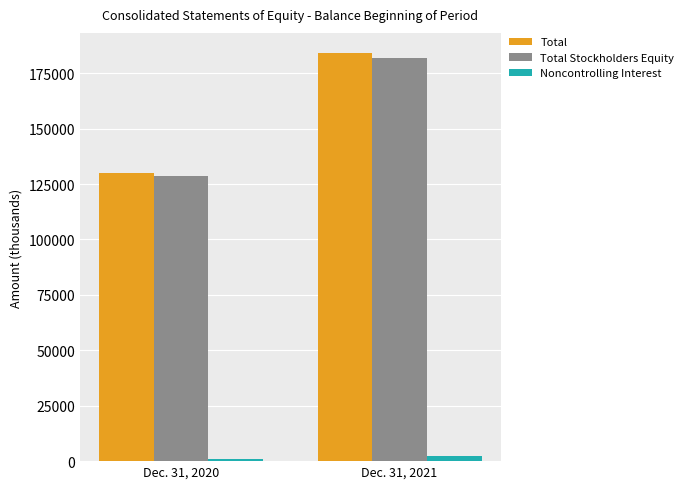

Rank the categories by Total Stockholders Equity value from highest to lowest.

Dec. 31, 2021, Dec. 31, 2020